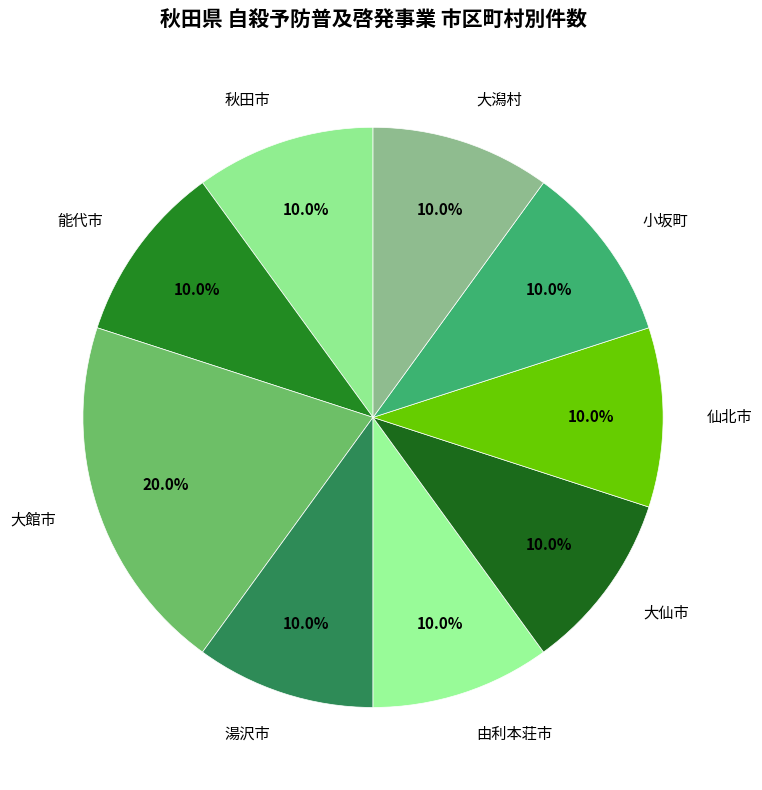

What percentage is the 能代市 slice, to the nearest percent?

10%